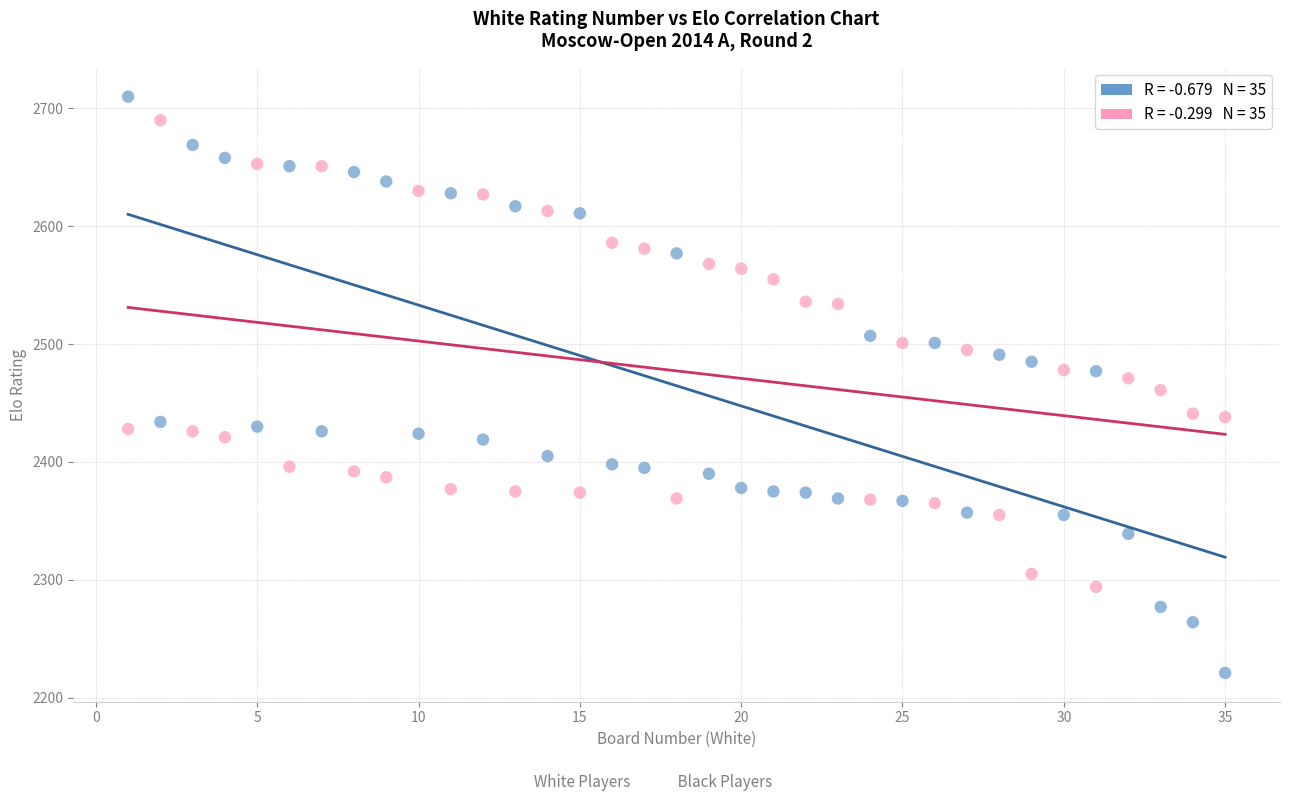

Across all data points, what is the range of X values (max minus min)?

34